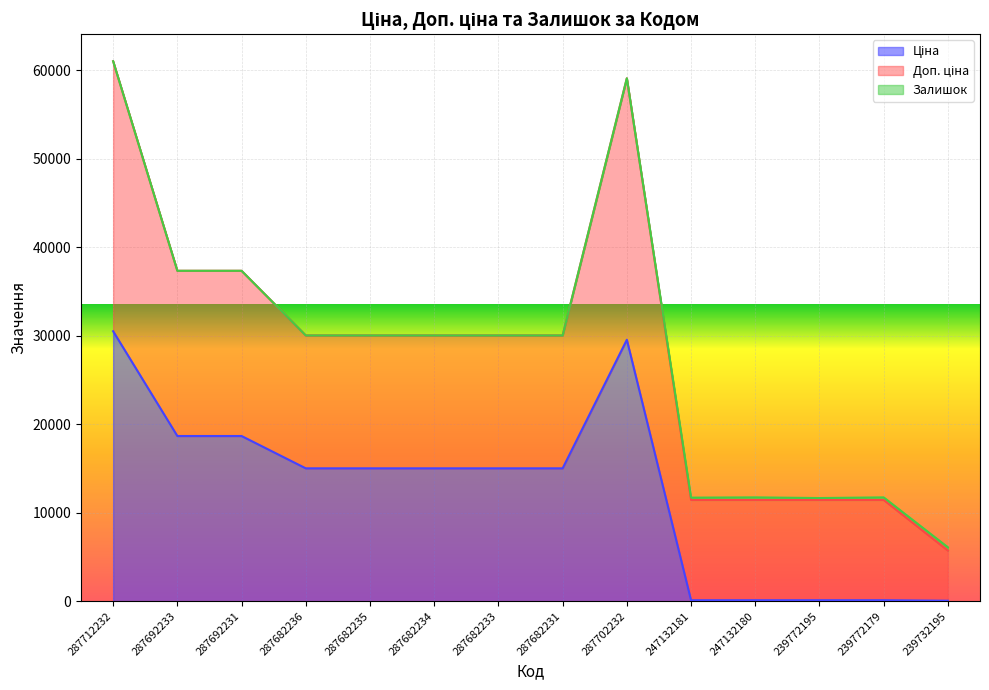

What is the label of the 2nd point from the right?

239772179